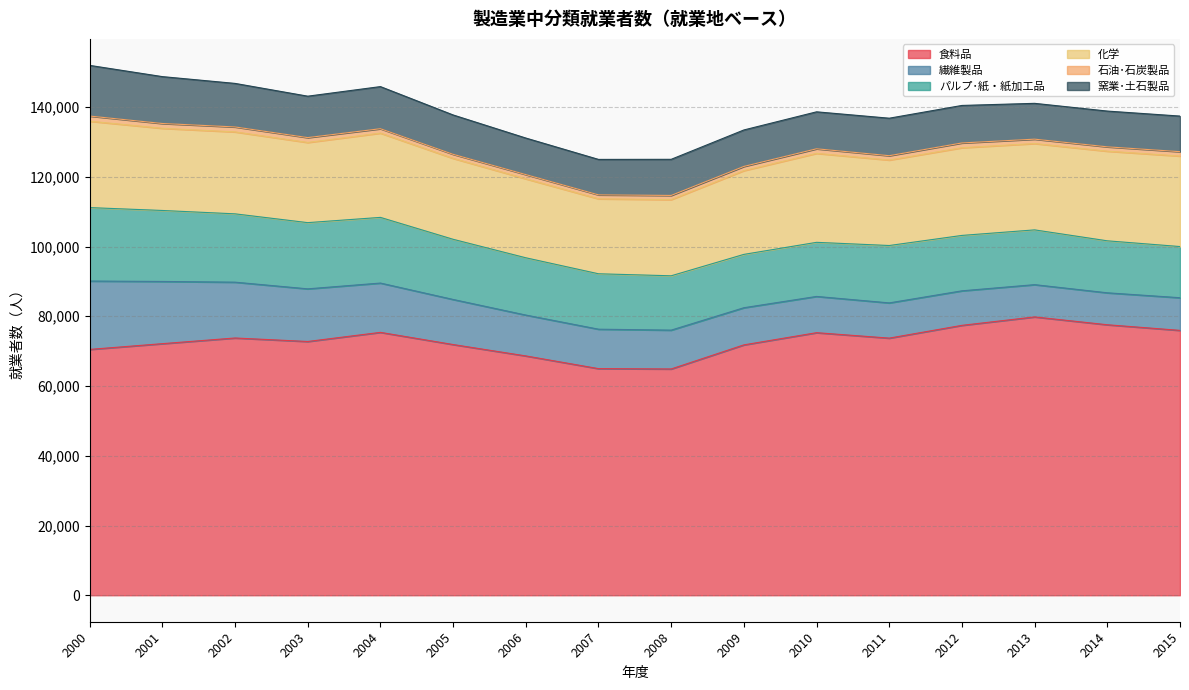

What is the minimum value for パルプ･紙・紙加工品?

14675